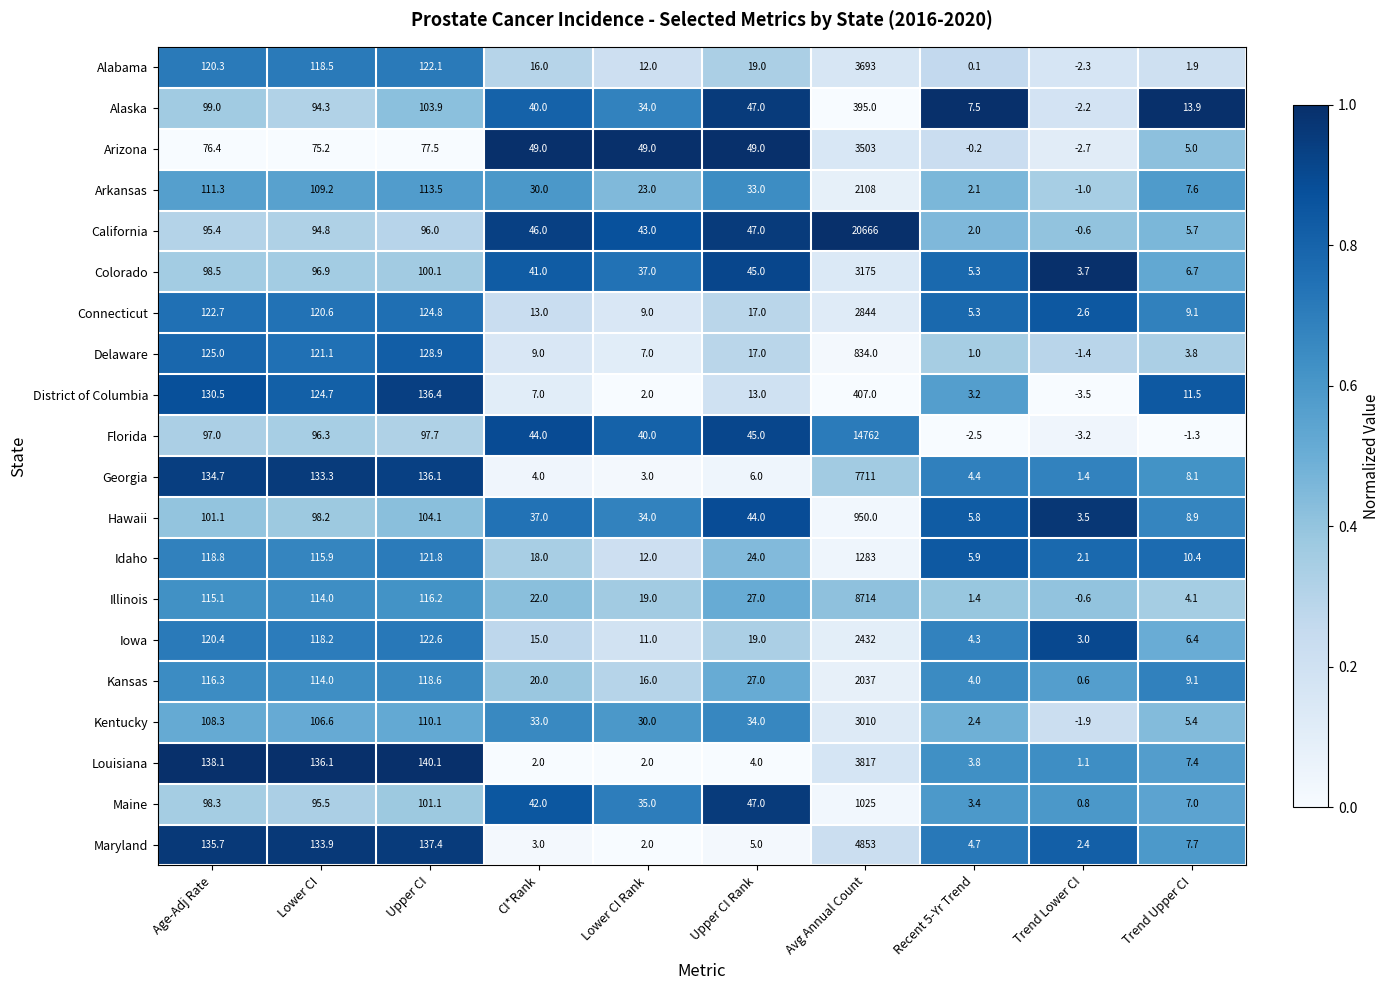

At which label does Hawaii first exceed 44?

Age-Adj Rate